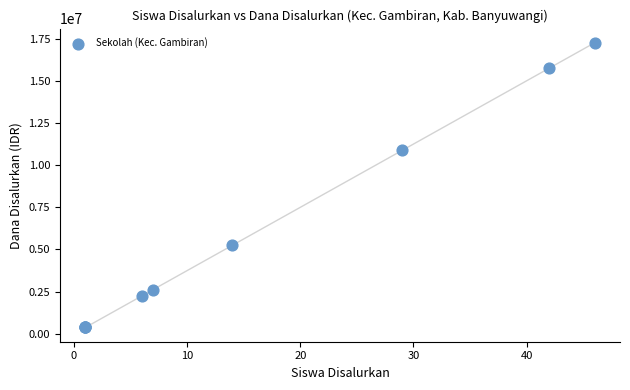

What Y value in the scatter plot is closest to 8812500?

10875000